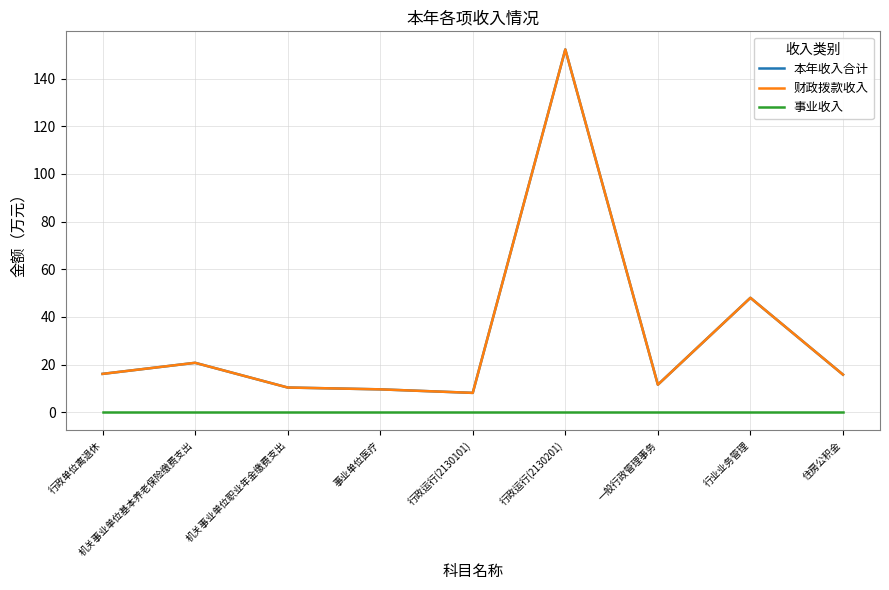

Is this an area chart (filled region under the line)?

No